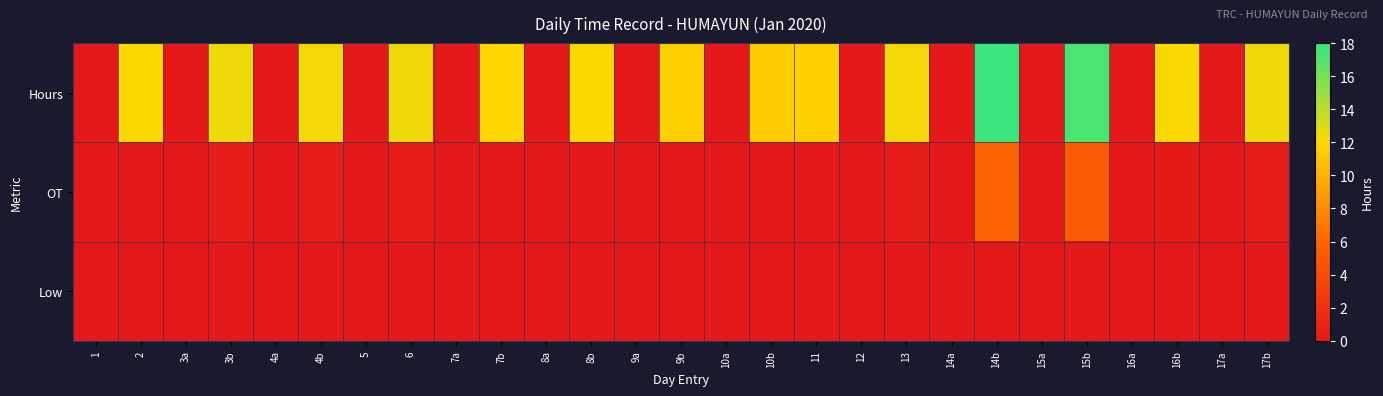

Reading left to right, transcribe all the data shown in this chart.

Hours: 1=0.0	2=12.1	3a=0.0	3b=12.5	4a=0.0	4b=12.2	5=0.0	6=12.4	7a=0.0	7b=11.8	8a=0.0	8b=12.0	9a=0.0	9b=11.6	10a=0.0	10b=11.4	11=11.5	12=0.0	13=12.3	14a=0.0	14b=17.8	15a=0.0	15b=17.2	16a=0.0	16b=12.2	17a=0.0	17b=12.4
OT: 1=0.0	2=0.1	3a=0.0	3b=0.5	4a=0.0	4b=0.2	5=0.0	6=0.4	7a=0.0	7b=0.0	8a=0.0	8b=0.0	9a=0.0	9b=0.0	10a=0.0	10b=0.0	11=0.0	12=0.0	13=0.3	14a=0.0	14b=5.8	15a=0.0	15b=5.2	16a=0.0	16b=0.2	17a=0.0	17b=0.4
Low: 1=0.0	2=0.0	3a=0.0	3b=0.0	4a=0.0	4b=0.0	5=0.0	6=0.0	7a=0.0	7b=0.0	8a=0.0	8b=0.0	9a=0.0	9b=0.0	10a=0.0	10b=0.0	11=0.0	12=0.0	13=0.0	14a=0.0	14b=0.0	15a=0.0	15b=0.0	16a=0.0	16b=0.0	17a=0.0	17b=0.0